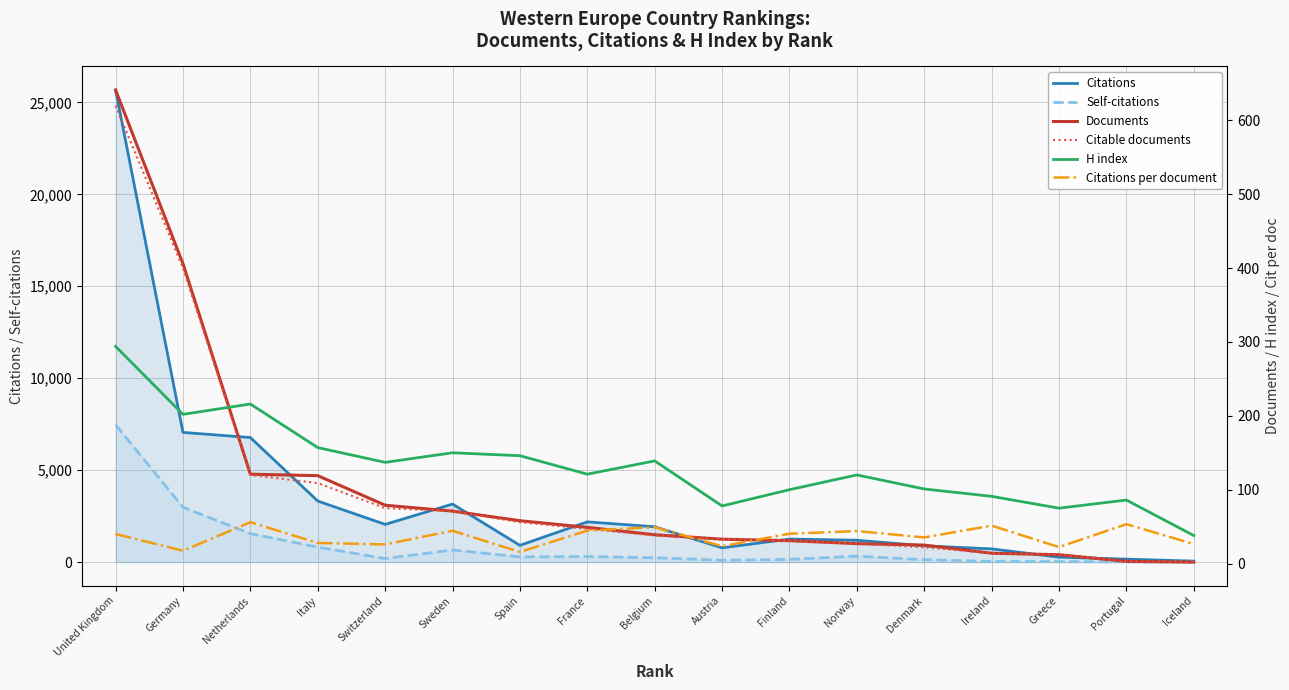

What is the label of the 15th point from the right?

Netherlands